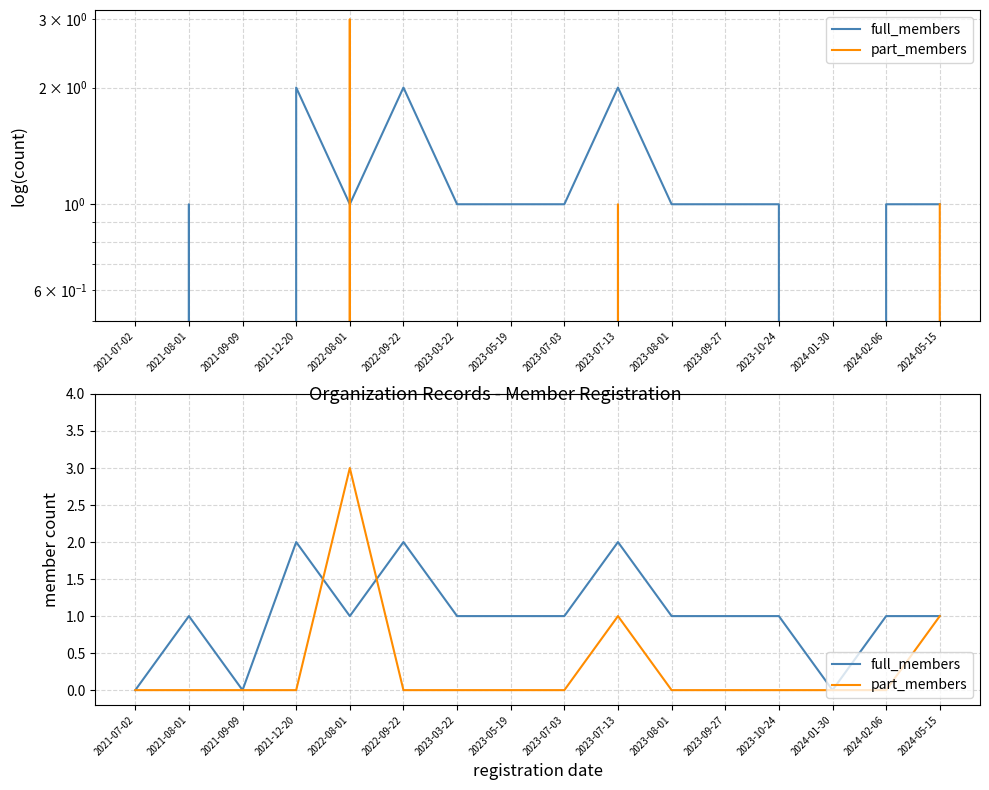

True or false: part_members has more than 2 points higher than both neighbors.

False